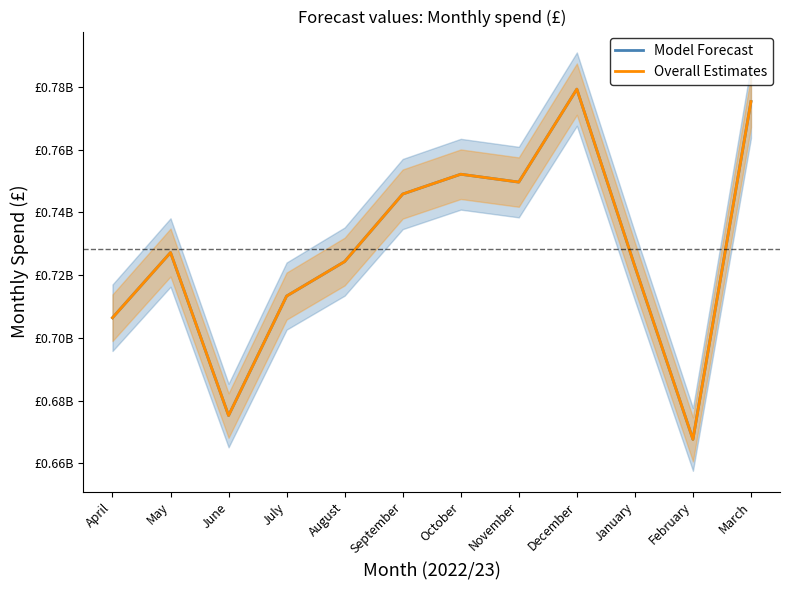

How many values in the Overall Estimates series exceed 727190418?

6